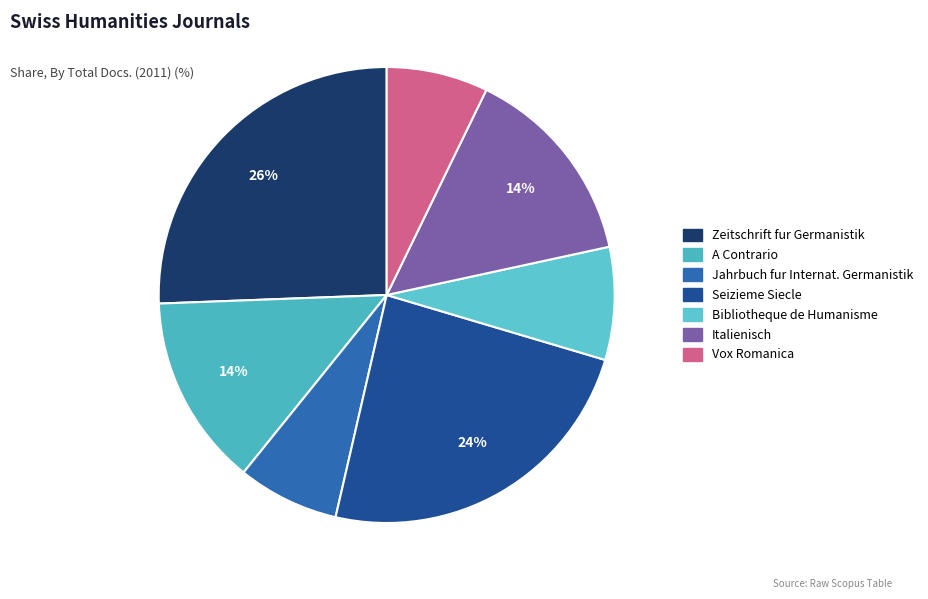

How many segments does this pie chart have?

7